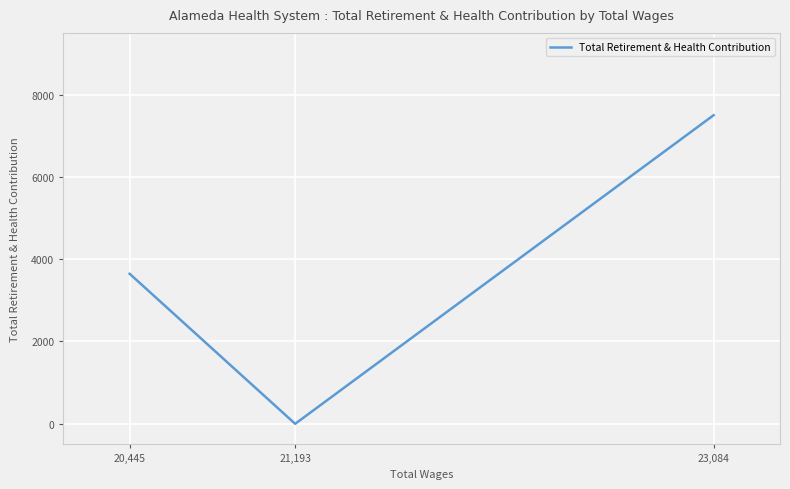

What is the change in value from 23,084 to 21,193?

-7498